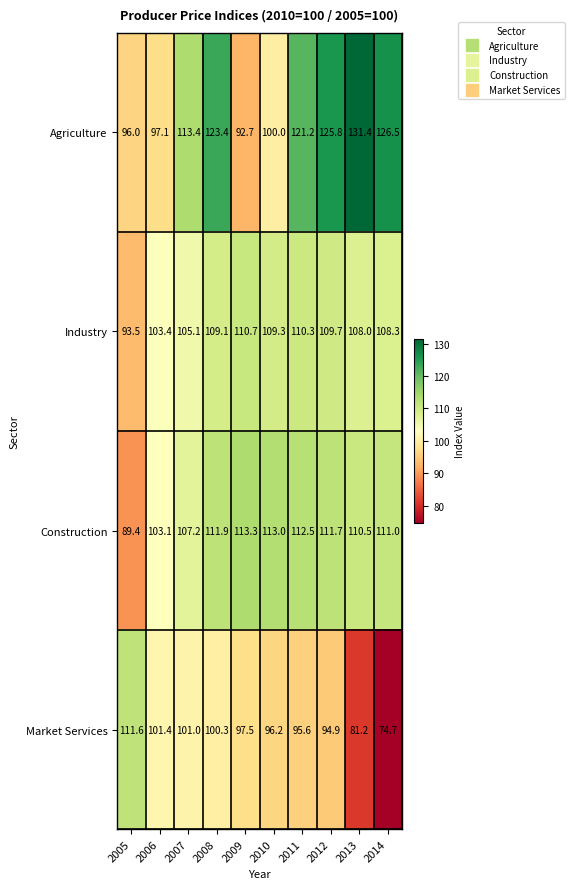

Which series changed the most between 2010 and 2014?

Agriculture